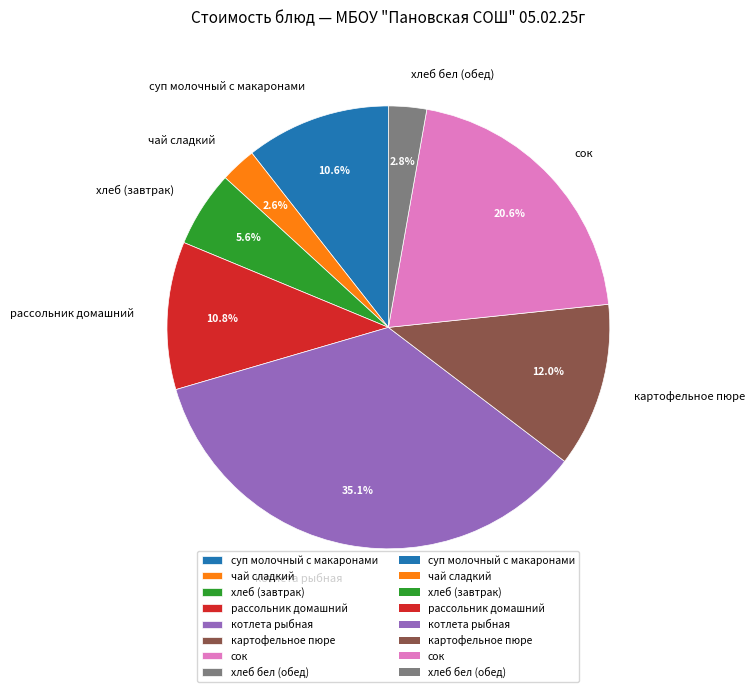

Combined, do суп молочный с макаронами and чай сладкий account for over 50%?

No